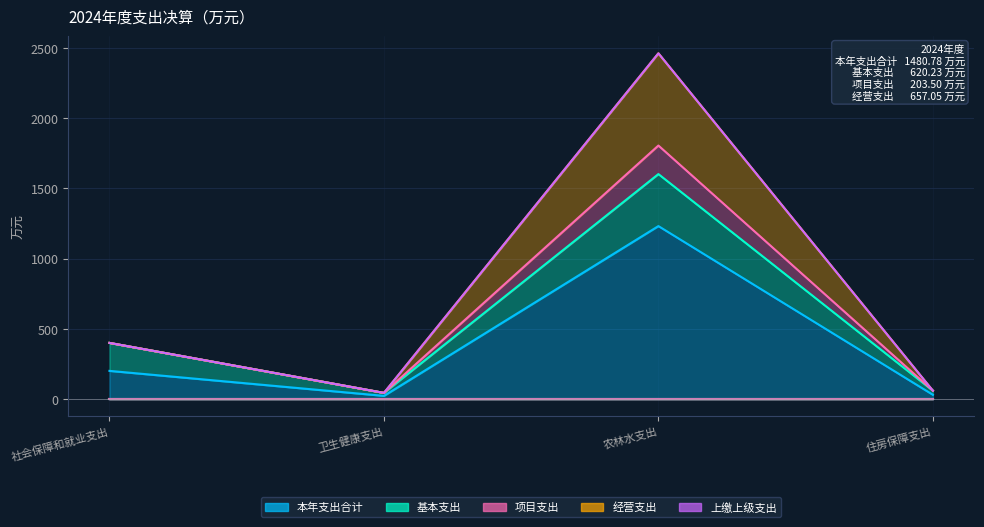

Which series has the largest total across all categories?

项目支出